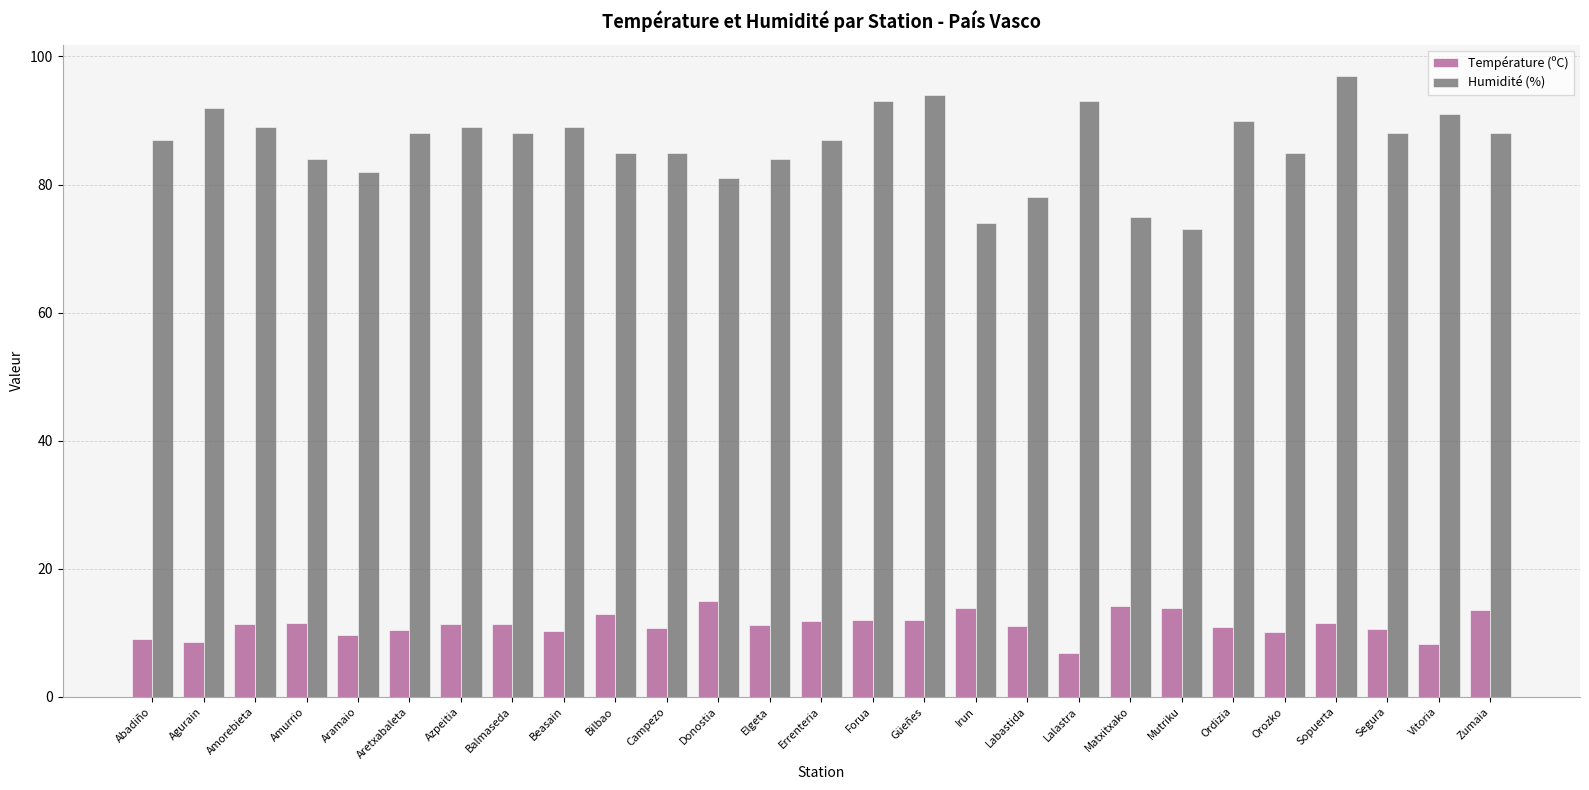

At how many categories does at least one series exceed 20?

27